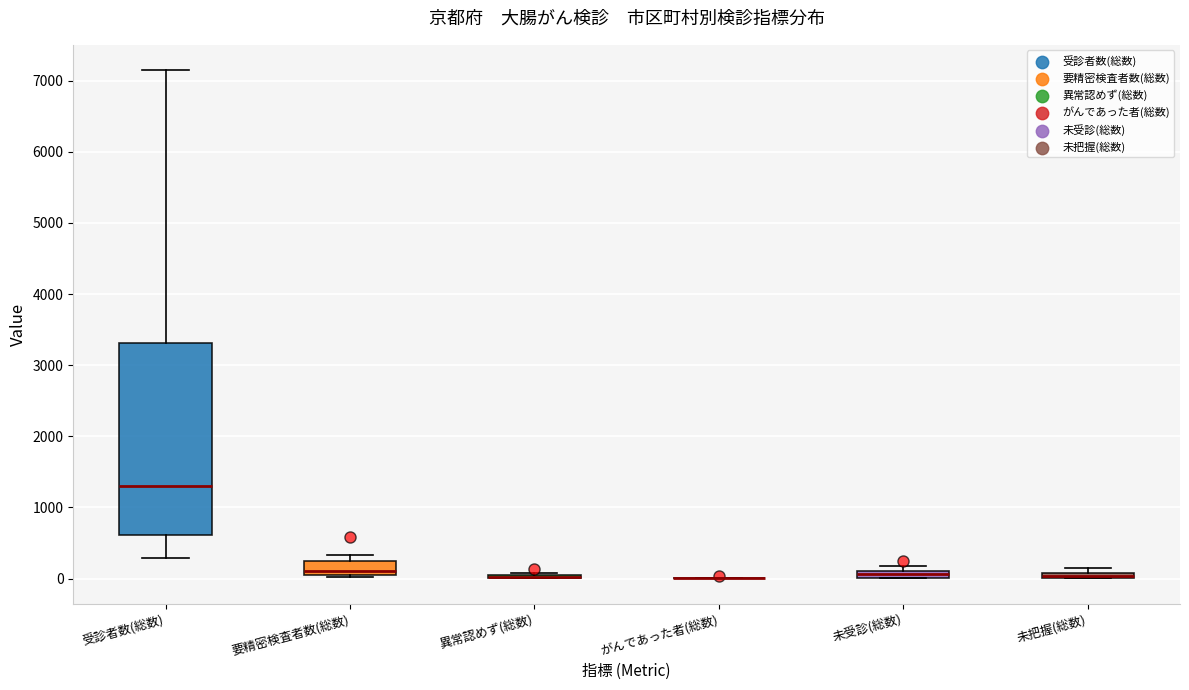

Which box is the tallest, from its lower edge to its upper edge?

受診者数(総数)